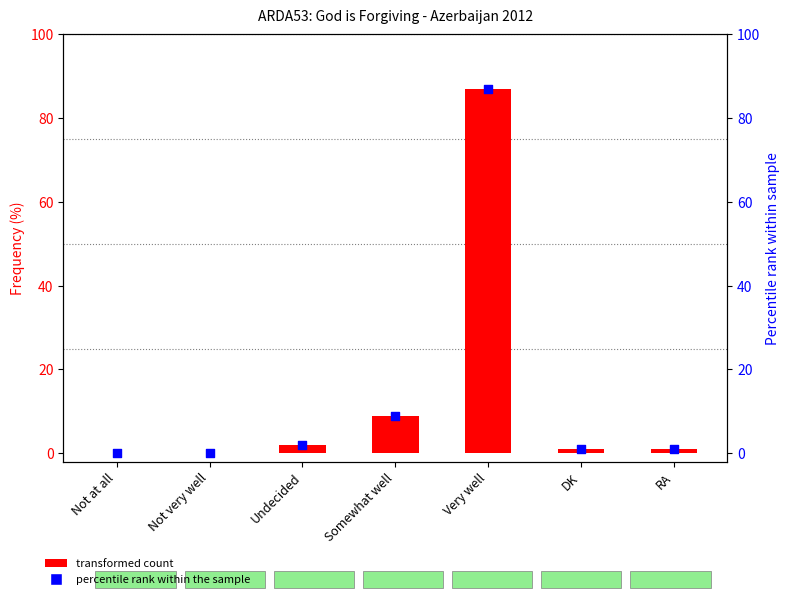

Which series contains the highest Y value?

transformed count